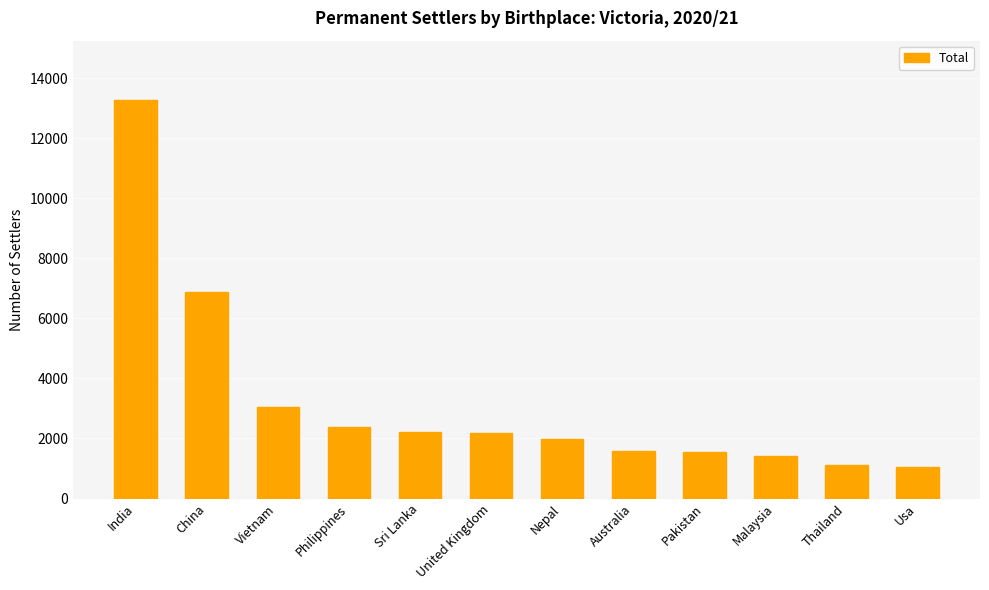

Does the chart contain stacked bars?

No